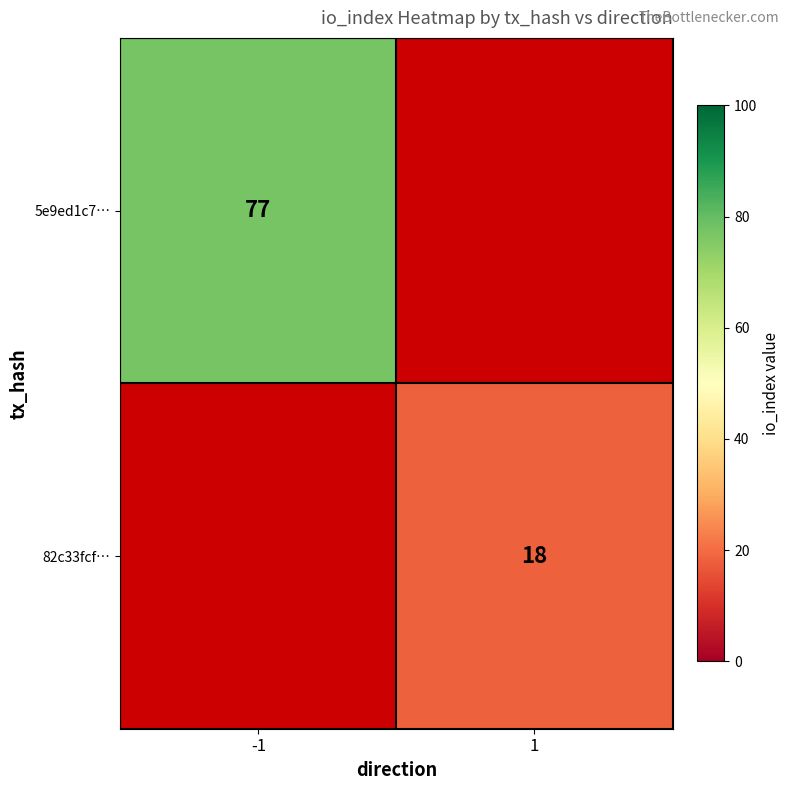

Between 1 and -1, which is larger?

-1